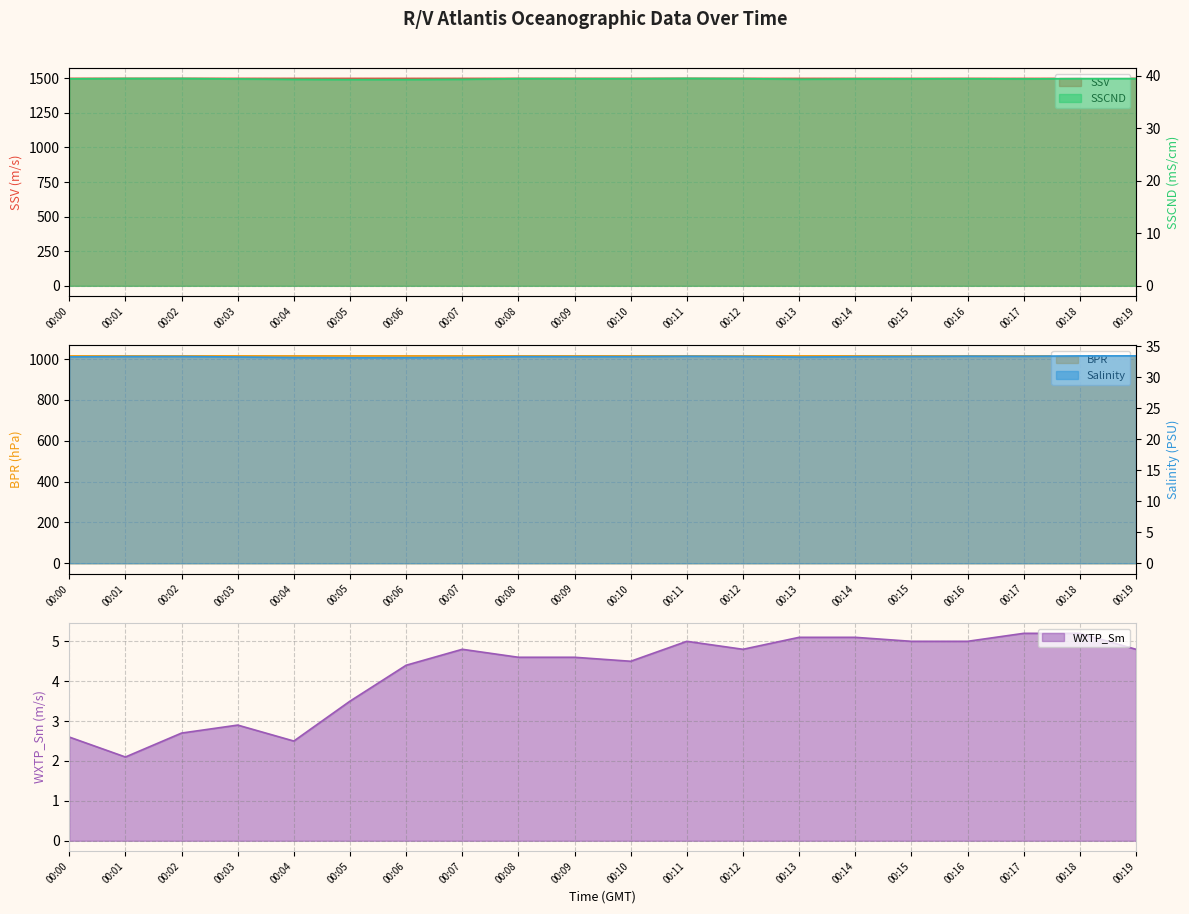

At 00:11, list the series in order from largest to smallest.

SSV, BPR, SSCND, Salinity, WXTP_Sm